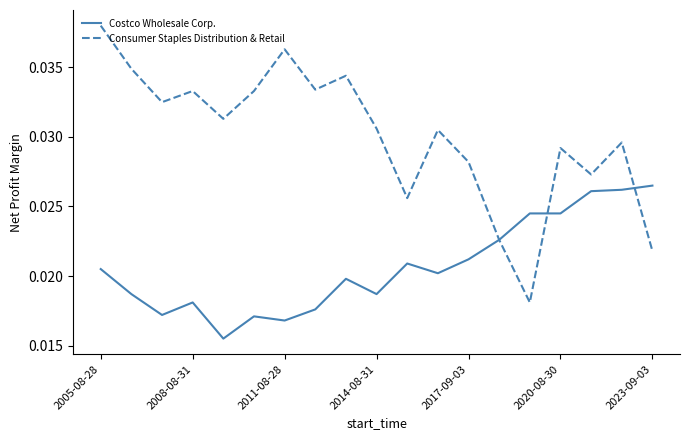

Count the number of categories in the chart.

19